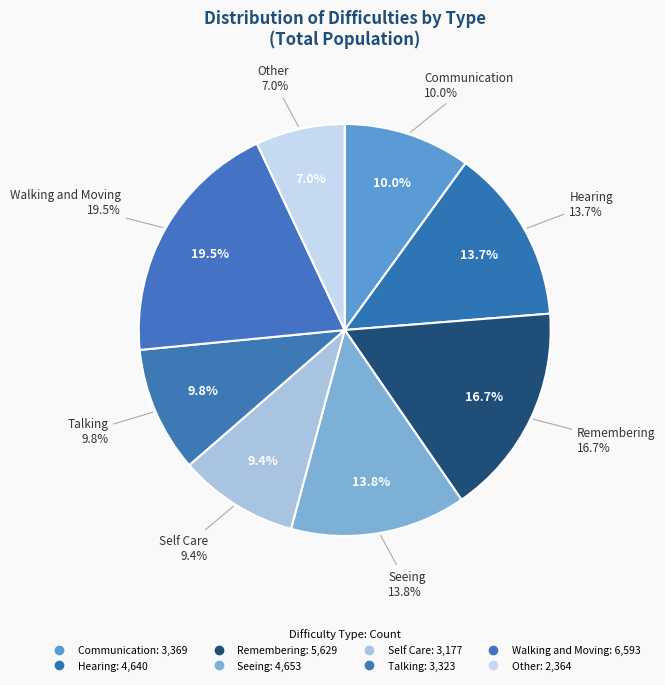

Is it true that Self Care is 9% of the pie?

True